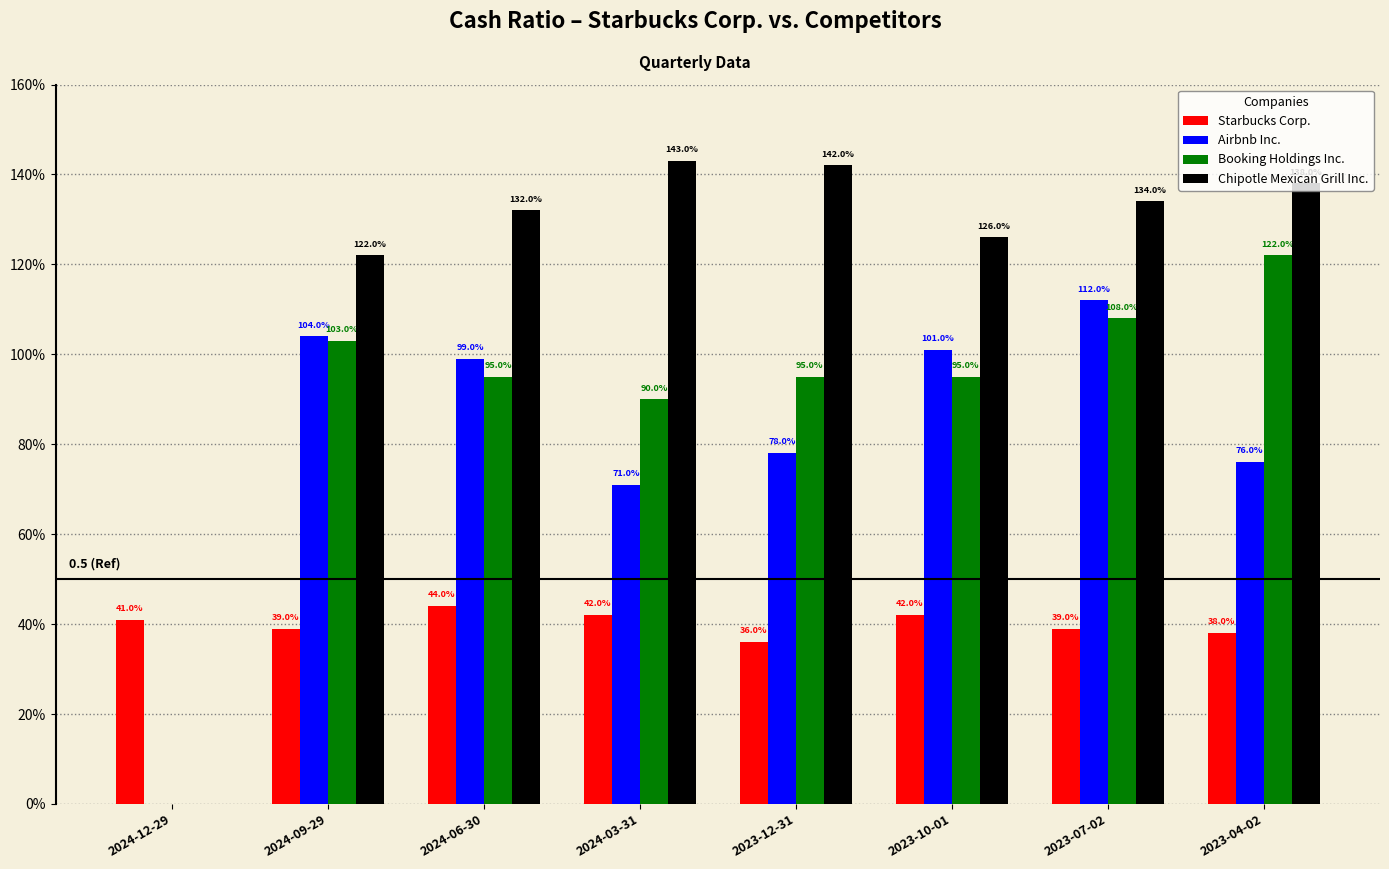

Is the value of Booking Holdings Inc. at 2023-12-31 greater than the value of Starbucks Corp. at 2024-12-29?

Yes